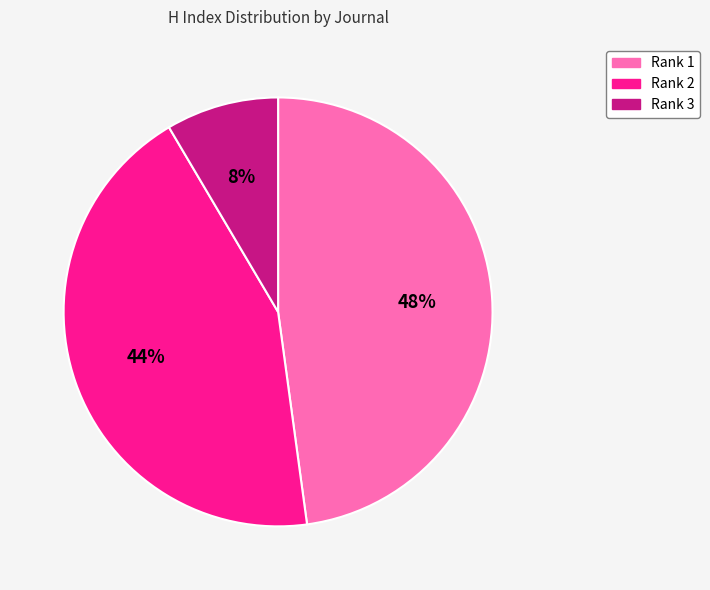

Combined, do Rank 1 and Rank 3 account for over 50%?

Yes